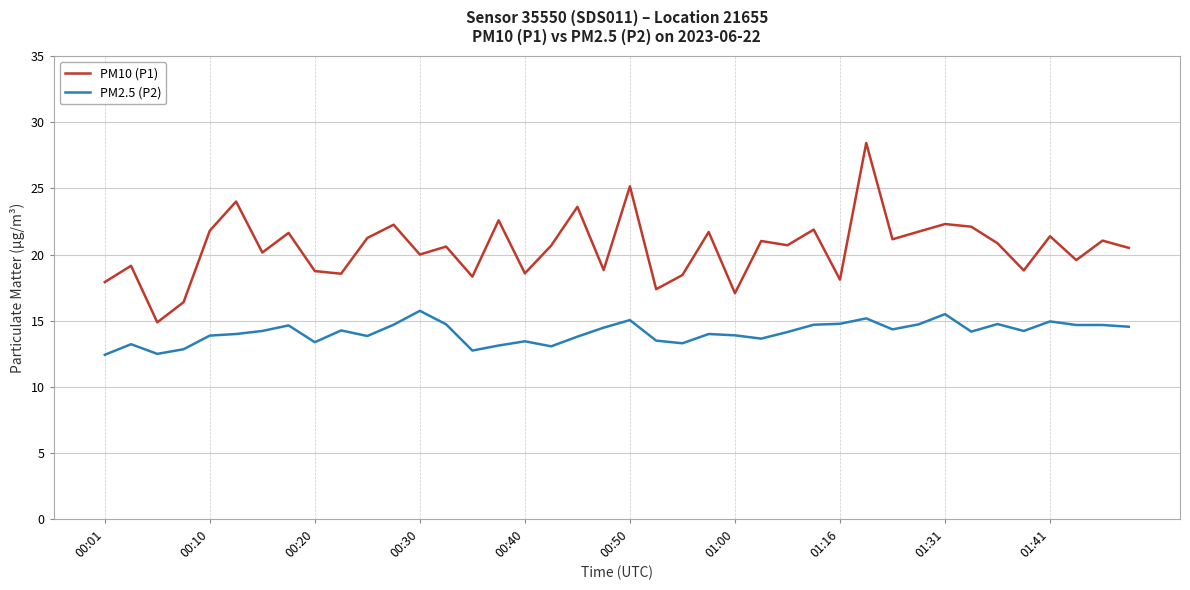

Which series has the largest range (max minus min)?

PM10 (P1)